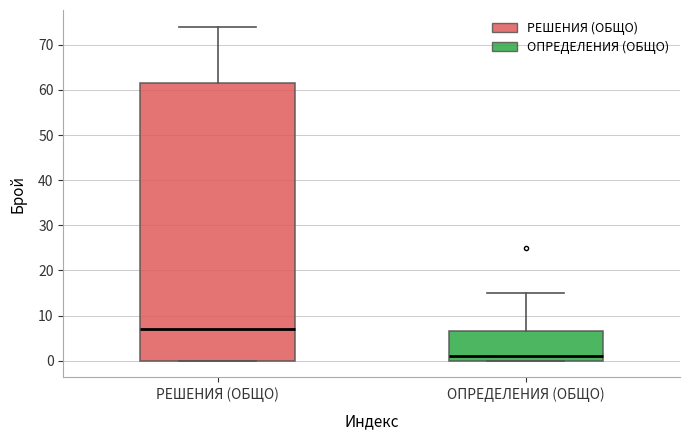

Reading left to right, transcribe this box plot: for each box, give where its median line is, the range the box spans, and where its two whiskers end, as read against the y-axis. The values are not printed on the chart, so give them approximately, as read against the axis.

РЕШЕНИЯ (ОБЩО): median 7, box 0 to 62, whiskers 0 to 74
ОПРЕДЕЛЕНИЯ (ОБЩО): median 1, box 0 to 7, whiskers 0 to 15